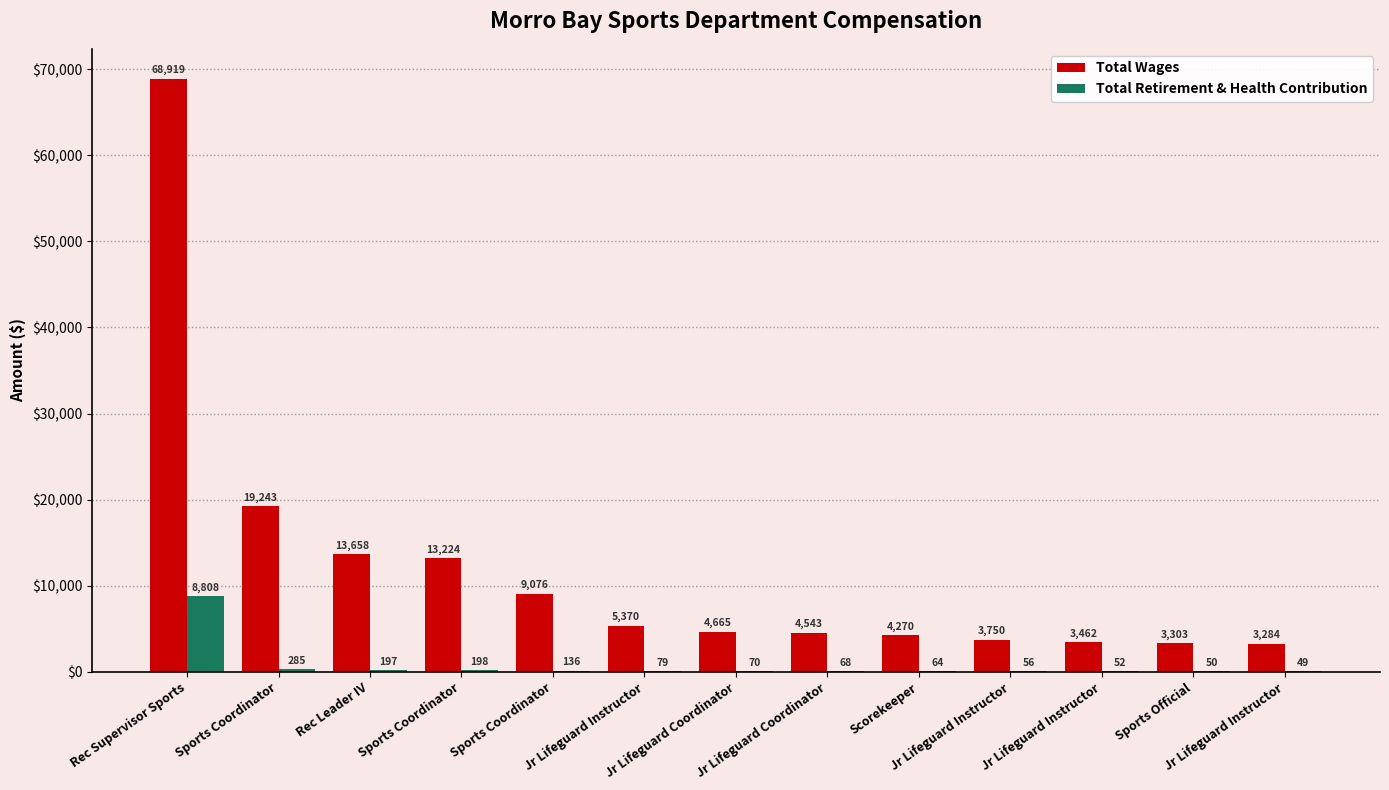

How many groups of bars are there?

13